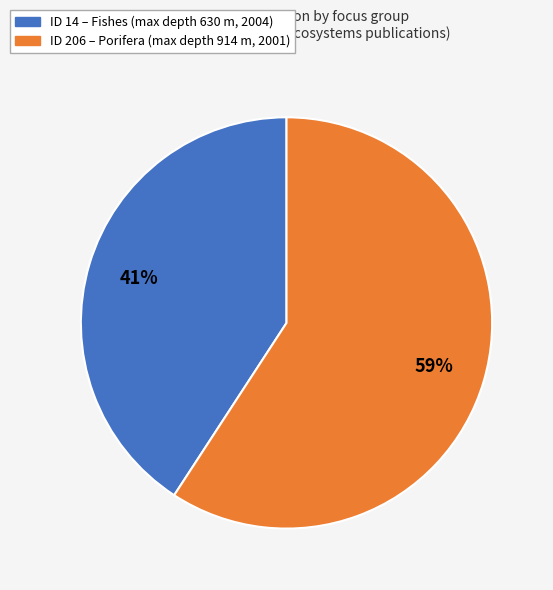

Is there a majority slice in this chart?

Yes